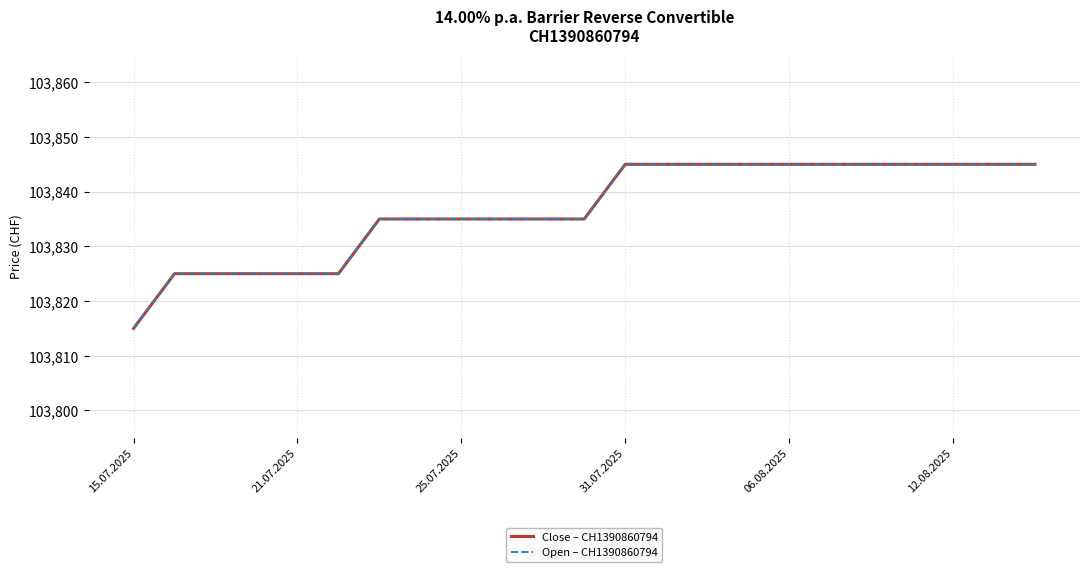

What is the difference between the maximum and minimum values in the Close – CH1390860794 series?

30